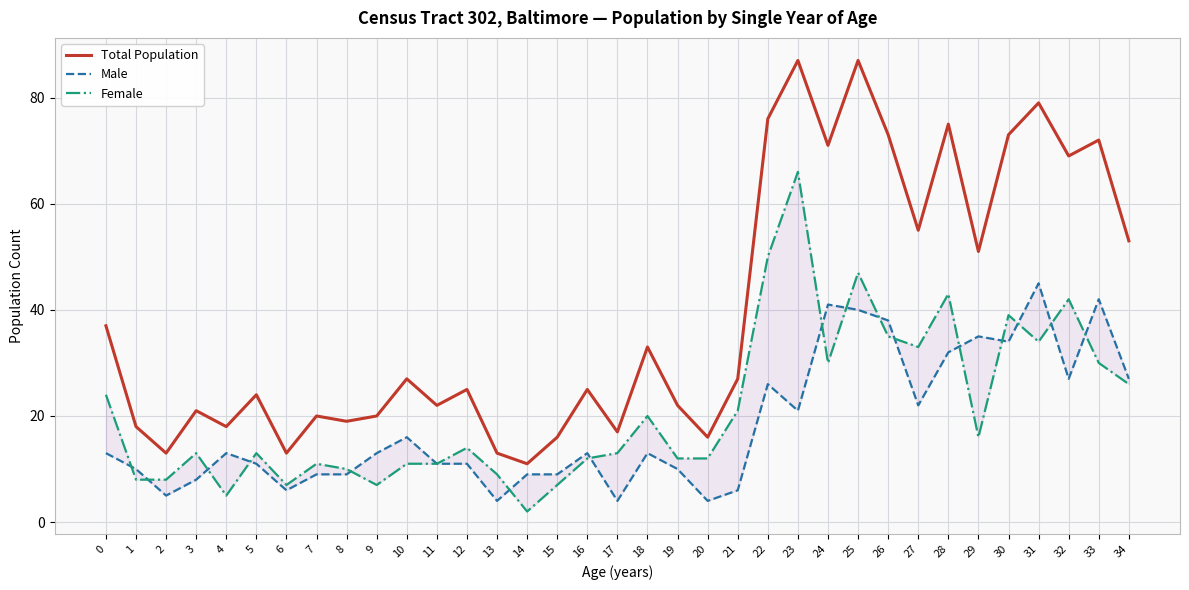

Does the chart have visible grid lines?

Yes